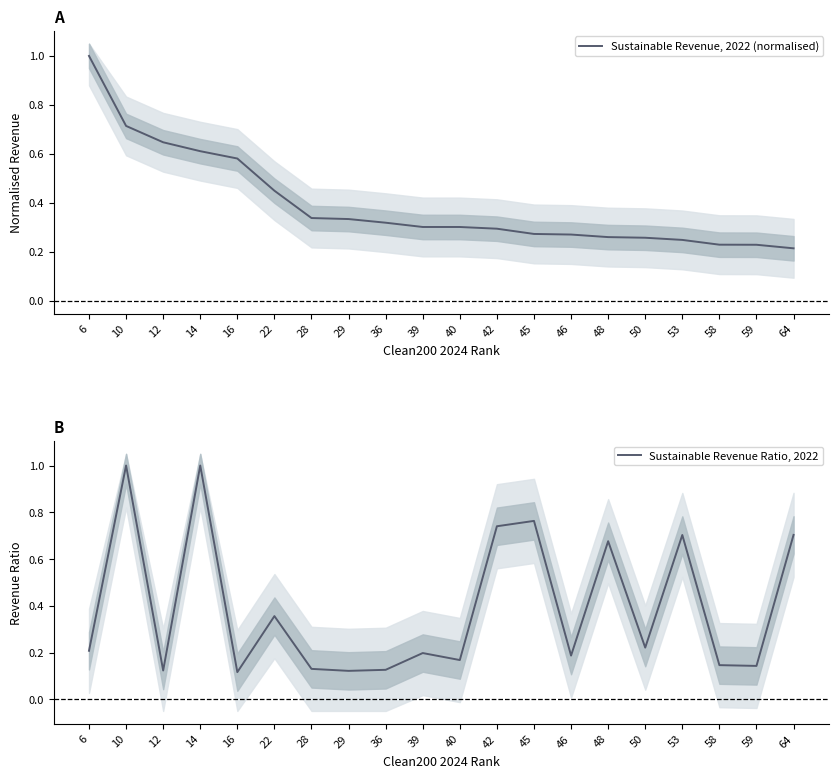

What is the difference between the maximum and minimum values in the Sustainable Revenue, 2022 (normalised) series?

0.8